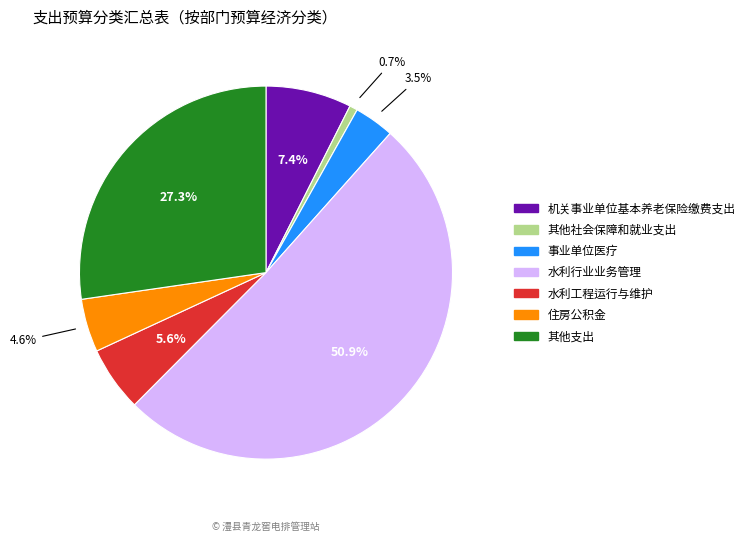

How much of the chart is everything except 其他社会保障和就业支出?

99.3%